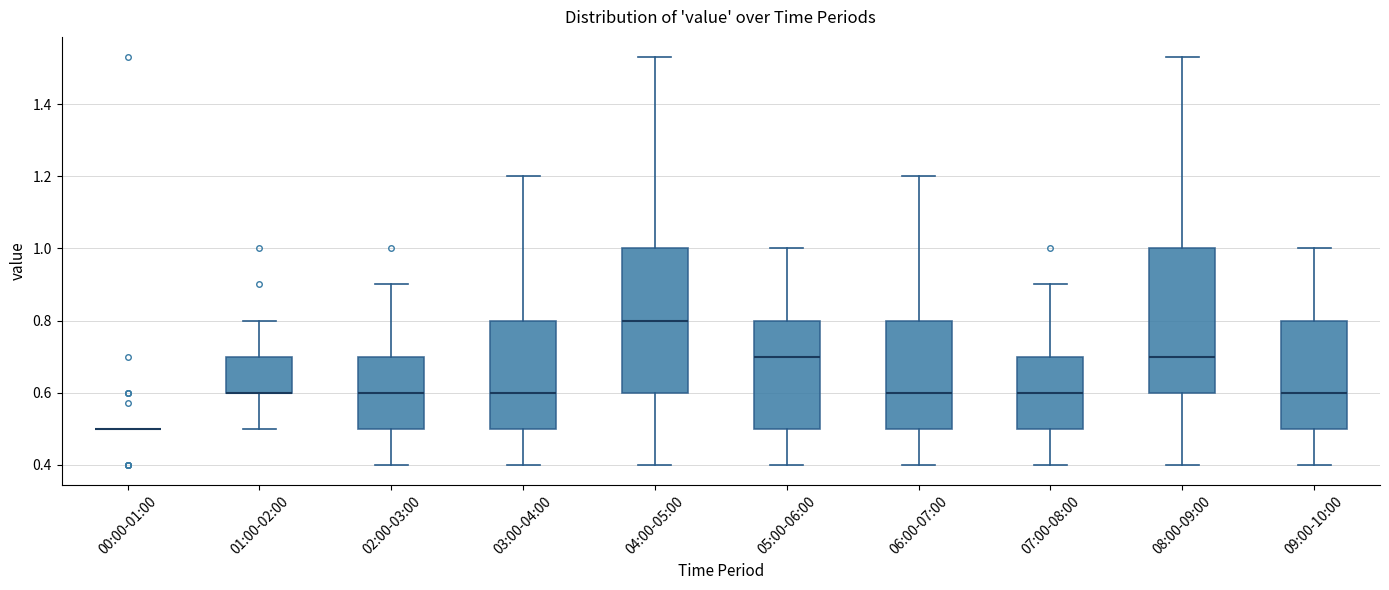

Reading left to right, read every box against the y-axis: the position of its median line, the range the box covers, and the ends of its whiskers. The values are not printed on the chart, so give them approximately, as read against the axis.

00:00-01:00: box collapsed to a line at 0.50, whiskers 0.50 to 0.50
01:00-02:00: median 0.60 (drawn on the box's lower edge), box 0.60 to 0.70, whiskers 0.50 to 0.80
02:00-03:00: median 0.60, box 0.50 to 0.70, whiskers 0.40 to 0.90
03:00-04:00: median 0.60, box 0.50 to 0.80, whiskers 0.40 to 1.20
04:00-05:00: median 0.80, box 0.60 to 1.00, whiskers 0.40 to 1.54
05:00-06:00: median 0.70, box 0.50 to 0.80, whiskers 0.40 to 1.00
06:00-07:00: median 0.60, box 0.50 to 0.80, whiskers 0.40 to 1.20
07:00-08:00: median 0.60, box 0.50 to 0.70, whiskers 0.40 to 0.90
08:00-09:00: median 0.70, box 0.60 to 1.00, whiskers 0.40 to 1.54
09:00-10:00: median 0.60, box 0.50 to 0.80, whiskers 0.40 to 1.00